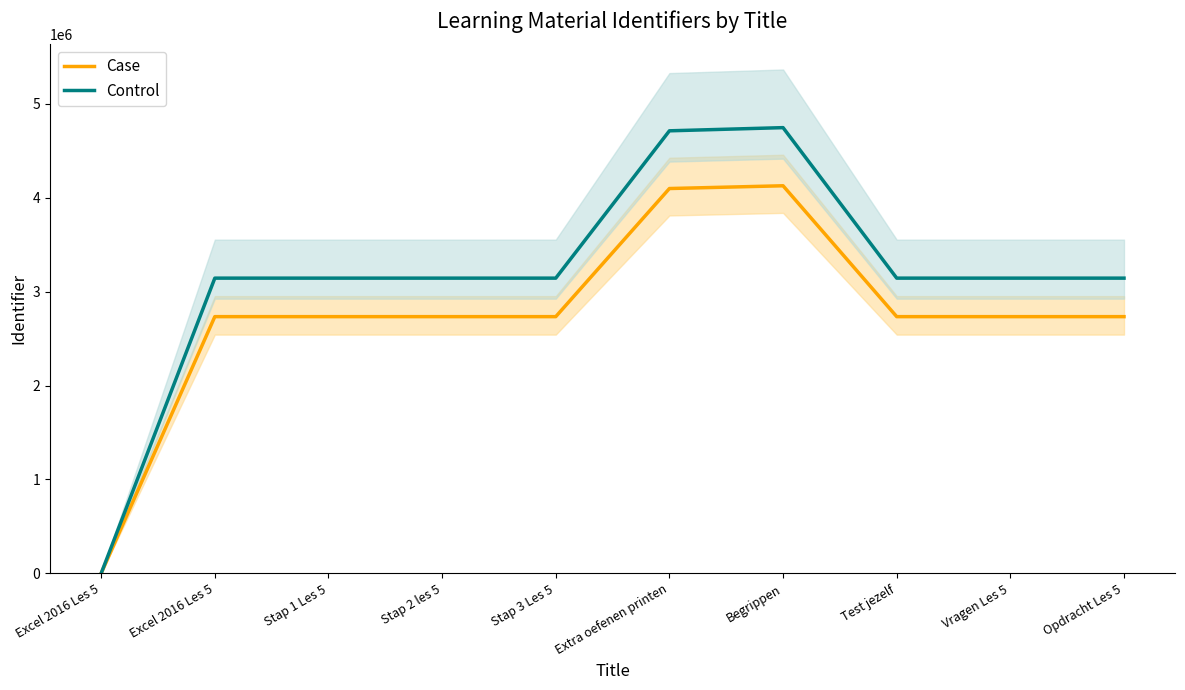

Rank the categories by Control value from lowest to highest.

Excel 2016 Les 5, Excel 2016 Les 5, Stap 1 Les 5, Stap 2 les 5, Stap 3 Les 5, Test jezelf, Vragen Les 5, Opdracht Les 5, Extra oefenen printen, Begrippen